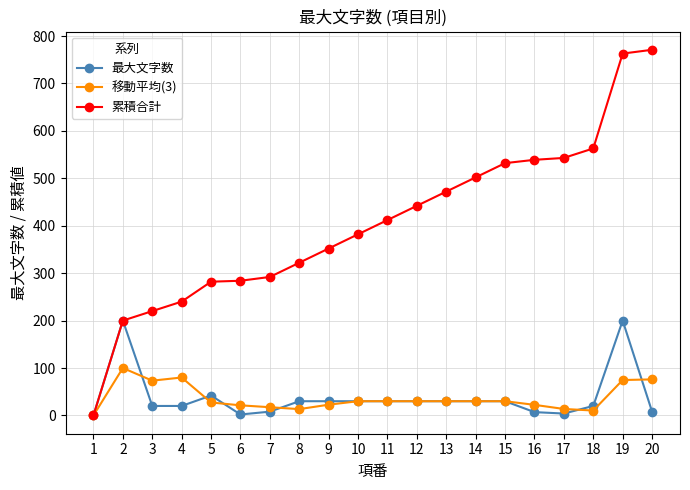

Where is the first local maximum for 最大文字数?

2